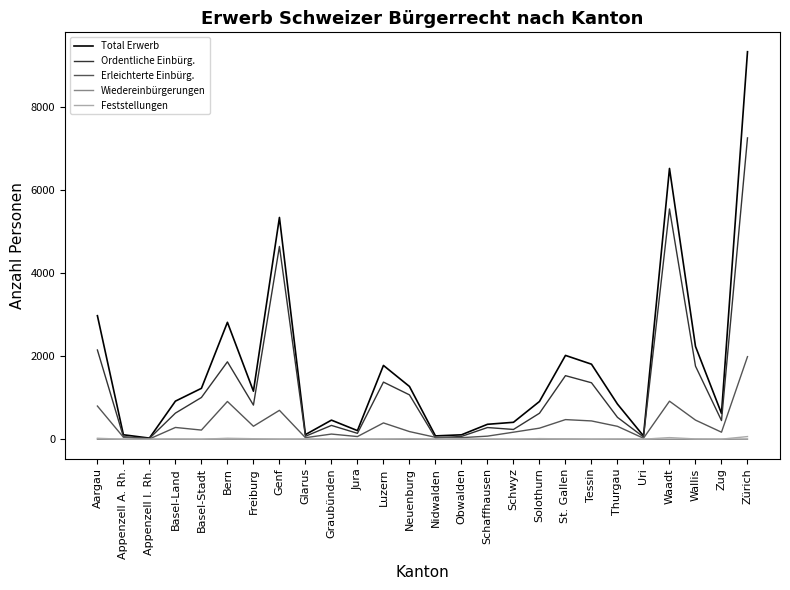

Is it true that Erleichterte Einbürg. equals 460 at Wallis?

True